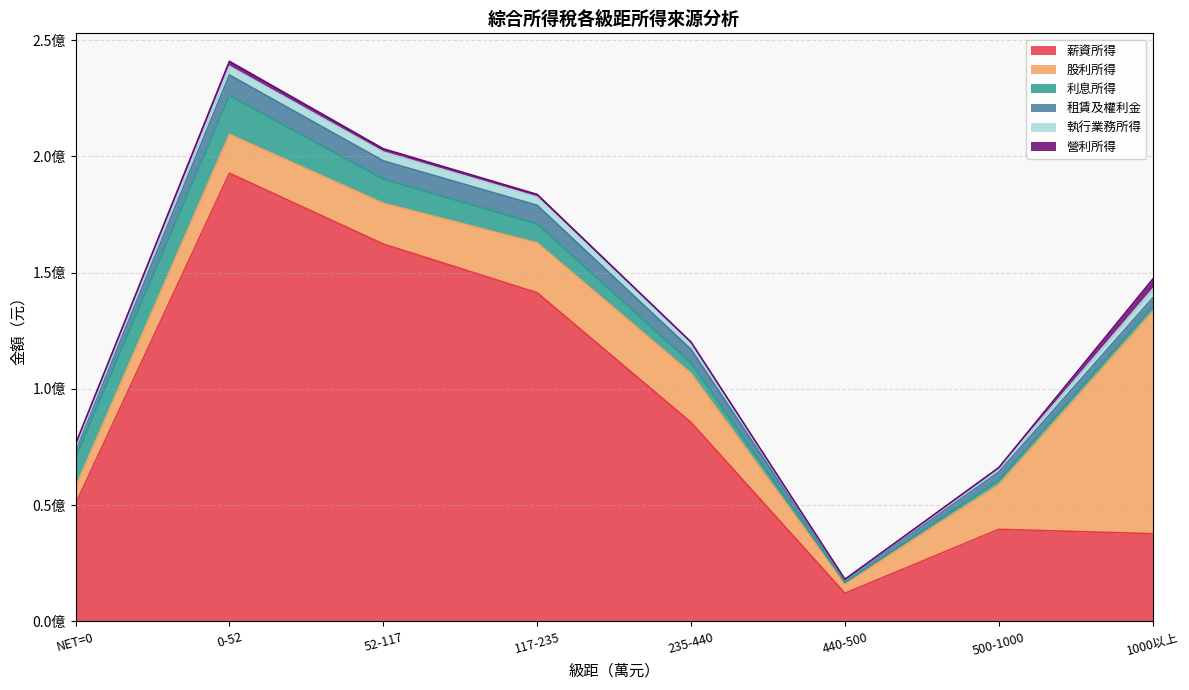

What is the maximum value for 租賃及權利金?

8840822